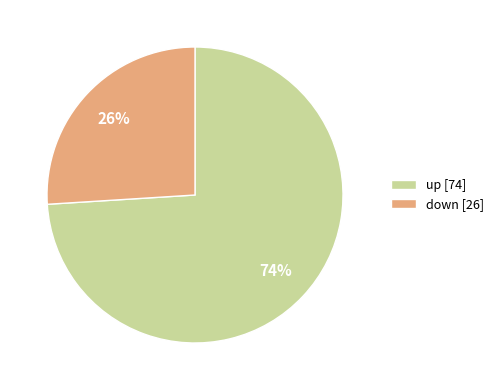

True or false: up accounts for 85% of the total.

False